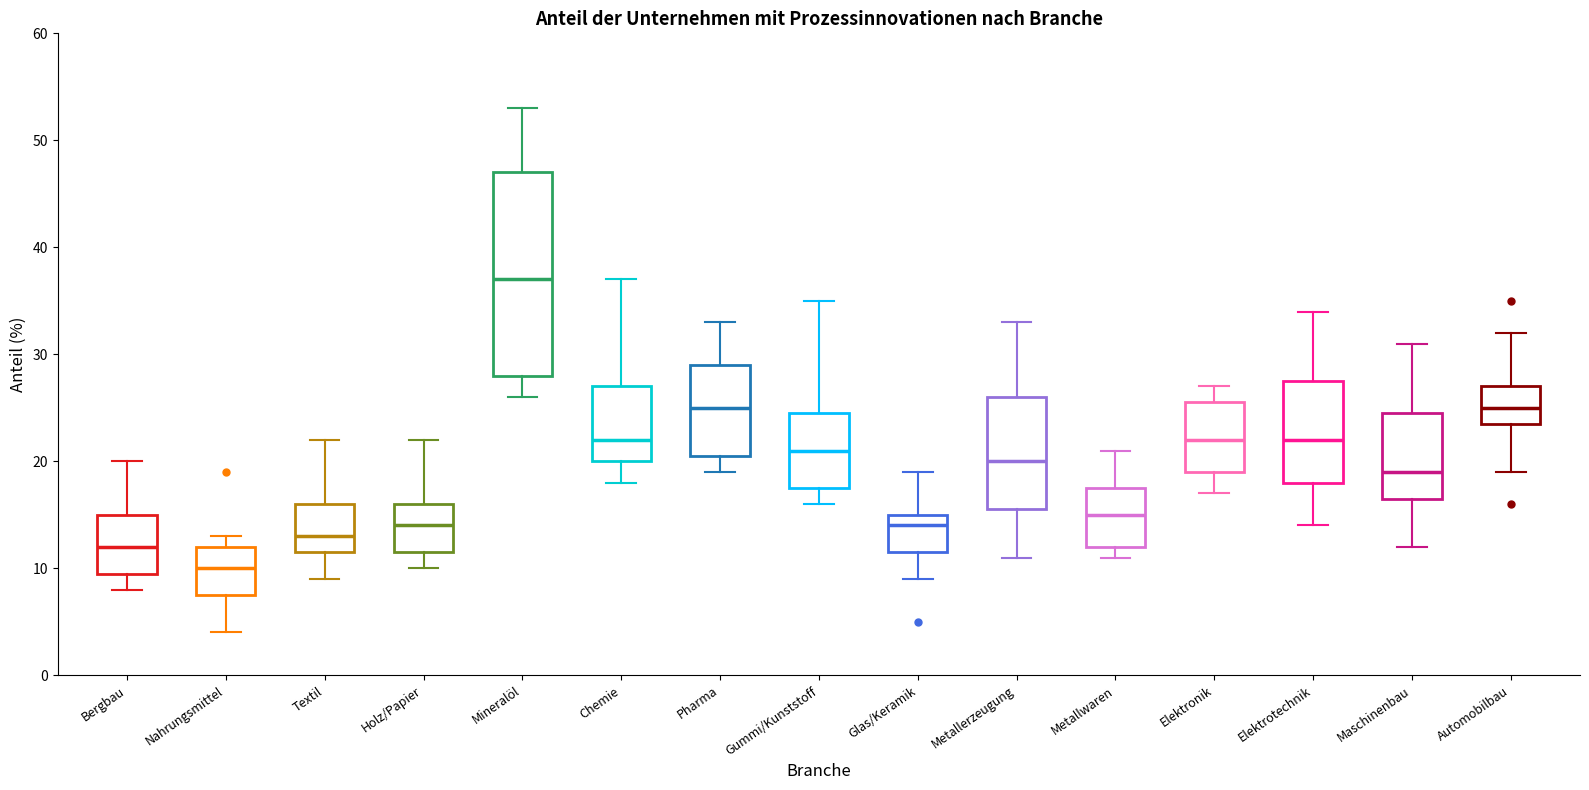

Which box has the highest median line?

Mineralöl